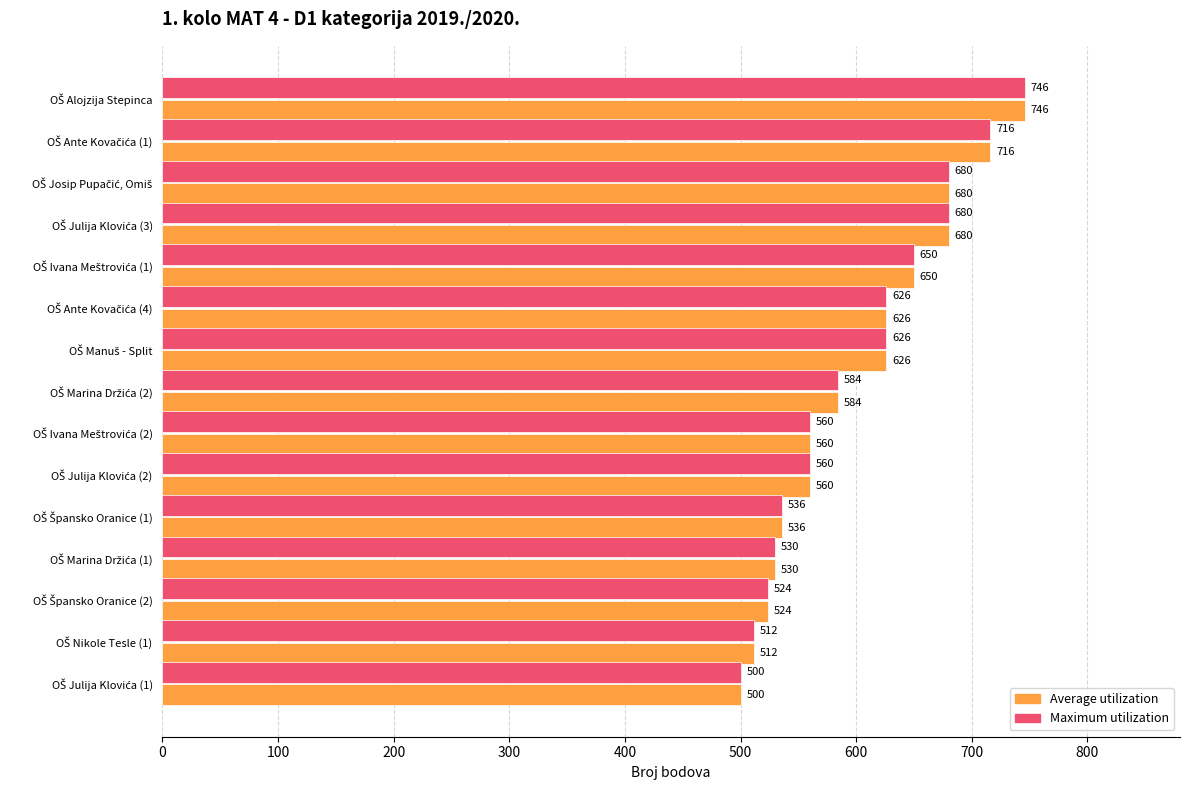

At how many categories does at least one series exceed 542?

10